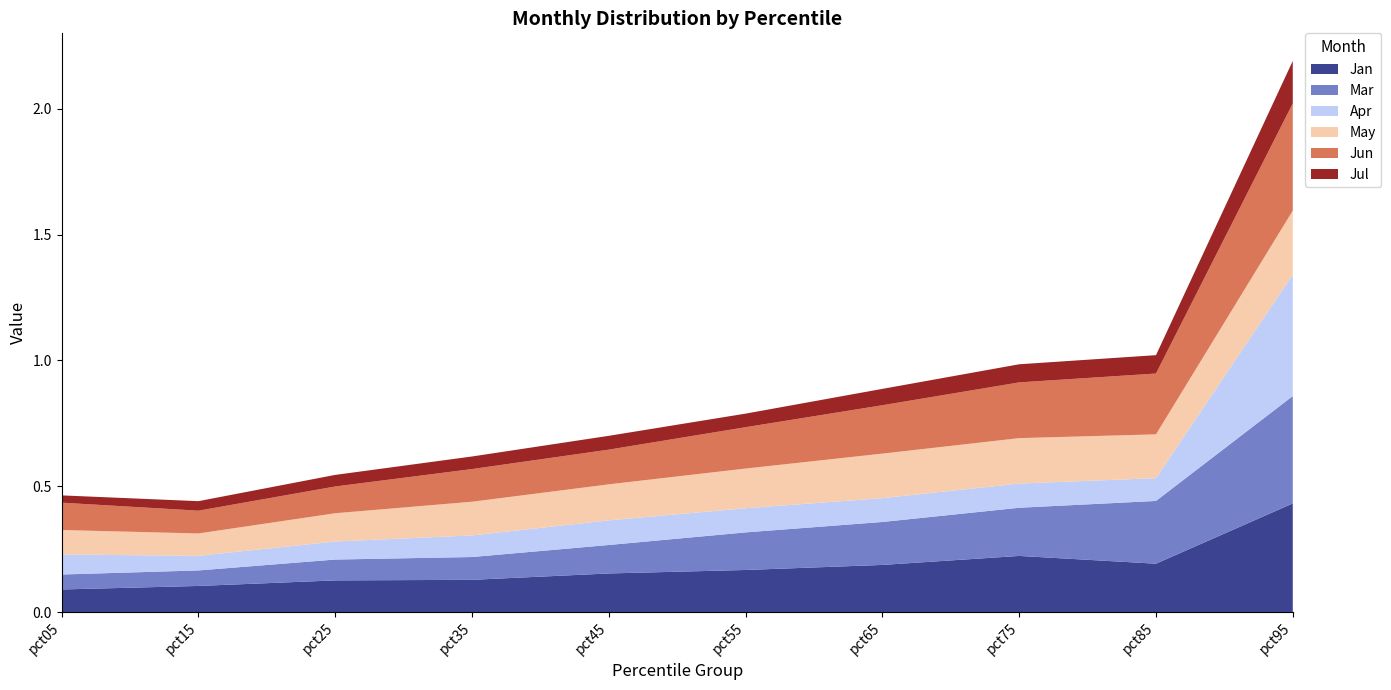

Reading left to right, transcribe all the data shown in this chart.

Jan: 0.1	0.1	0.1	0.1	0.2	0.2	0.2	0.2	0.2	0.4
Mar: 0.1	0.1	0.1	0.1	0.1	0.1	0.2	0.2	0.2	0.4
Apr: 0.1	0.1	0.1	0.1	0.1	0.1	0.1	0.1	0.1	0.5
May: 0.1	0.1	0.1	0.1	0.1	0.2	0.2	0.2	0.2	0.3
Jun: 0.1	0.1	0.1	0.1	0.1	0.2	0.2	0.2	0.2	0.4
Jul: 0.0	0.0	0.0	0.1	0.1	0.1	0.1	0.1	0.1	0.2